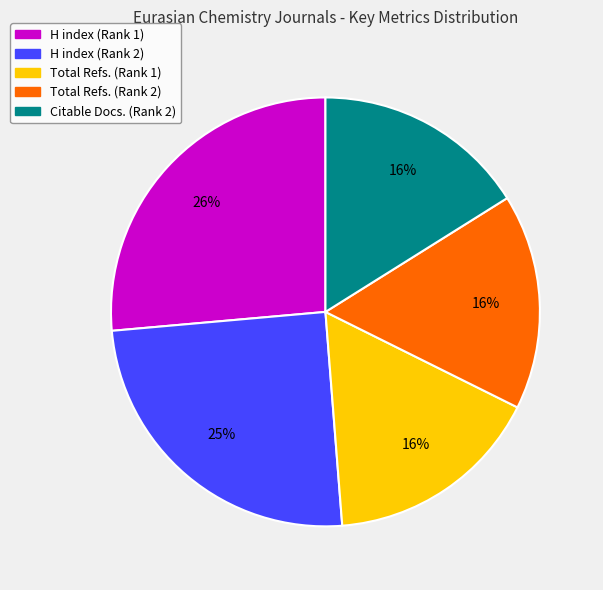

Does H index (Rank 1) account for over 50% of the chart?

No